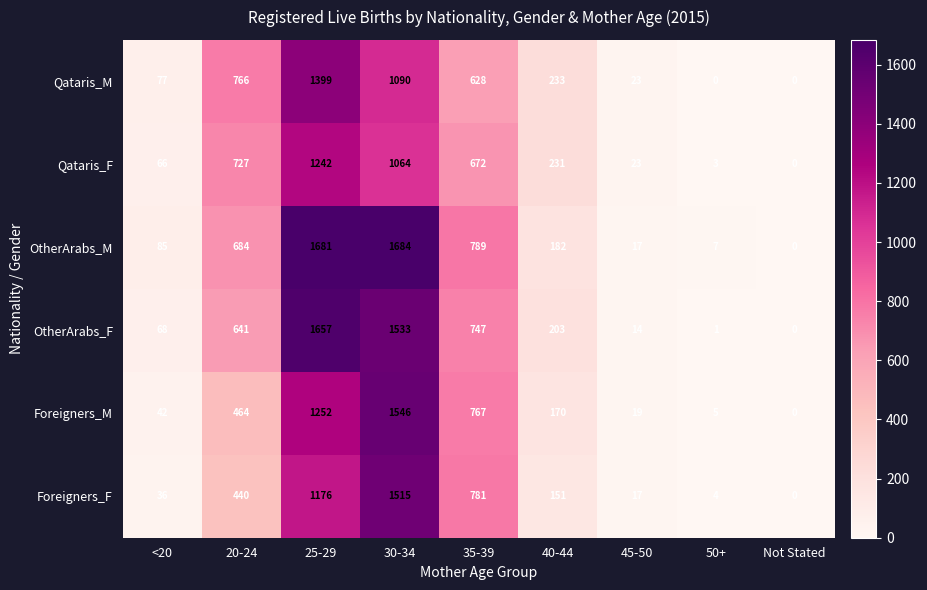

What is the sum of the Foreigners_F values at 35-39 and 25-29?

1957